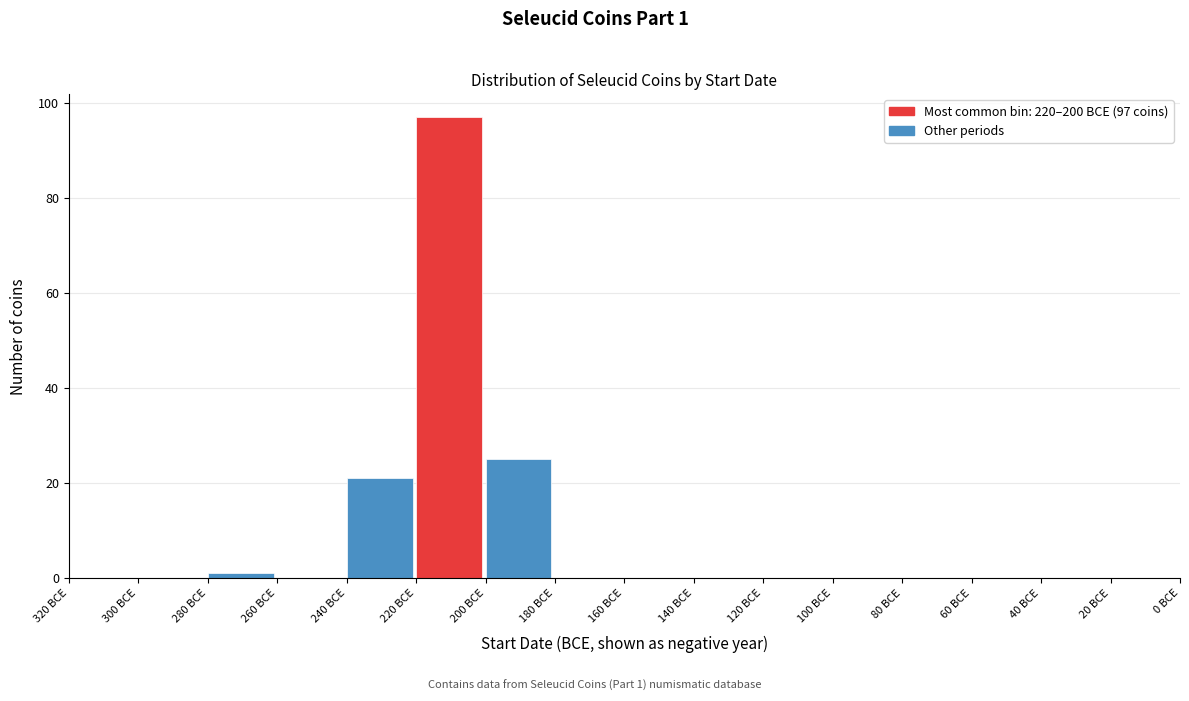

Reading left to right, what are all the values shown in this chart?

320 BCE=0	300 BCE=0	280 BCE=1	260 BCE=0	240 BCE=21	220 BCE=97	200 BCE=25	180 BCE=0	160 BCE=0	140 BCE=0	120 BCE=0	100 BCE=0	80 BCE=0	60 BCE=0	40 BCE=0	20 BCE=0